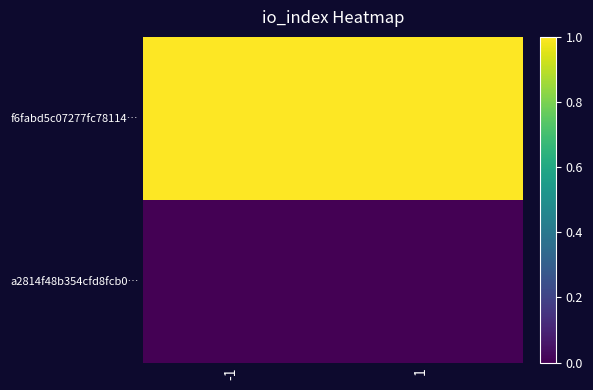

Reading right to left, transcribe all the data shown in this chart.

f6fabd5c07277fc78114…: 1=1	-1=1
a2814f48b354cfd8fcb0…: 1=0	-1=0